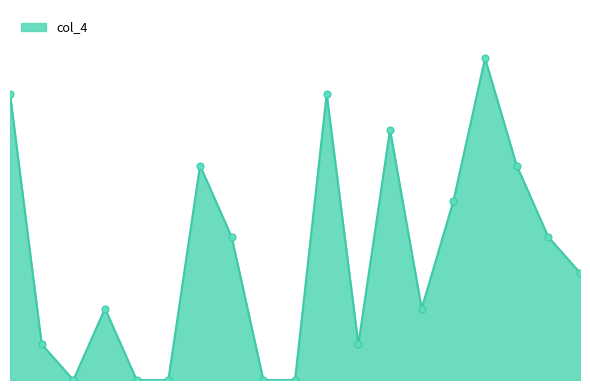

Does the chart have visible grid lines?

No